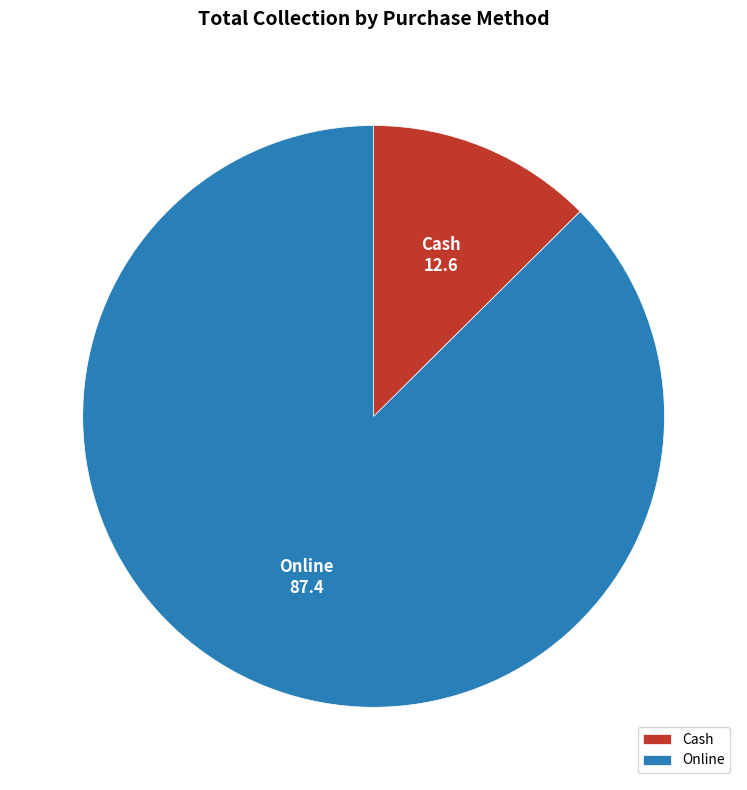

Is the sum of Cash and Online greater than half?

Yes